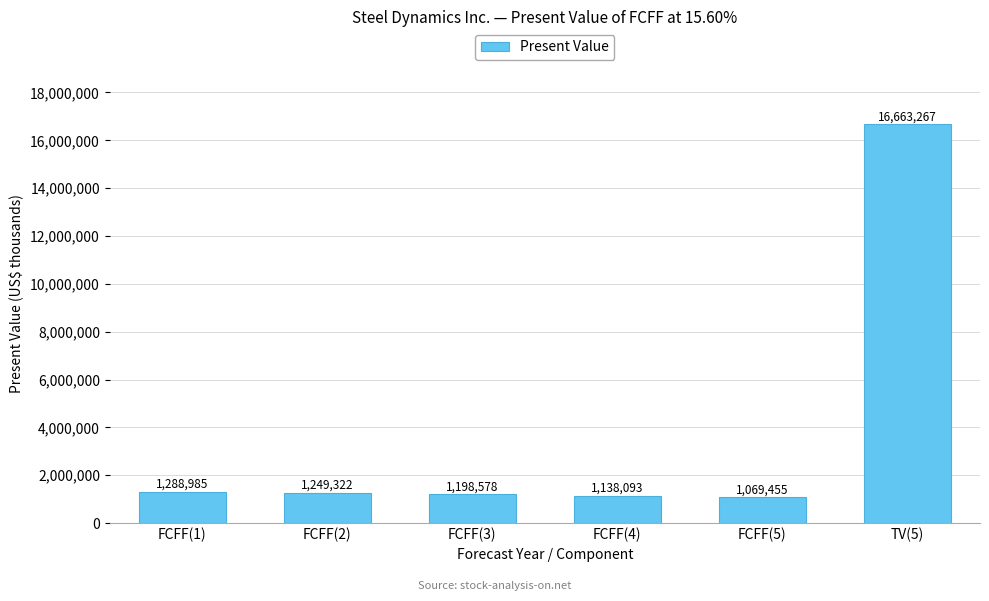

Approximately how many times larger is the value at FCFF(4) compared to FCFF(3)?

0.9